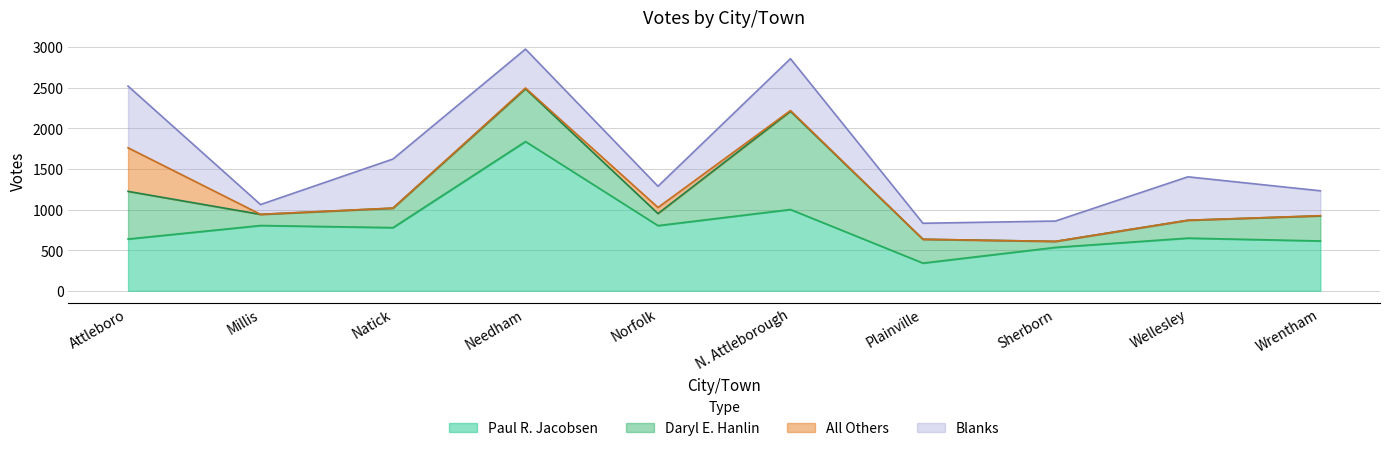

What is the difference between the maximum and minimum values in the Daryl E. Hanlin series?

1134